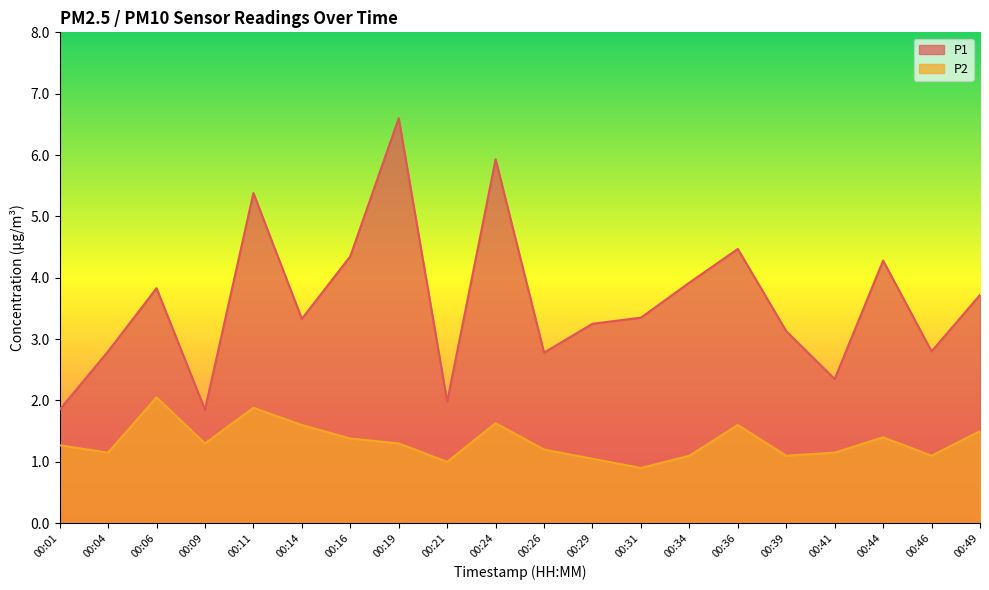

The value of P2 at 00:49 is 1.5. True or false?

True